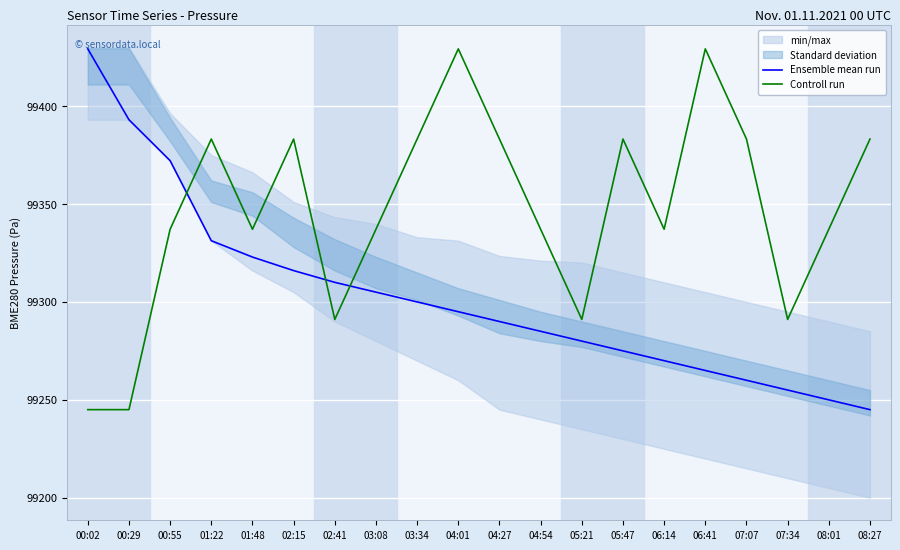

At 05:47, list the series in order from smallest to largest.

Ensemble mean run, Controll run